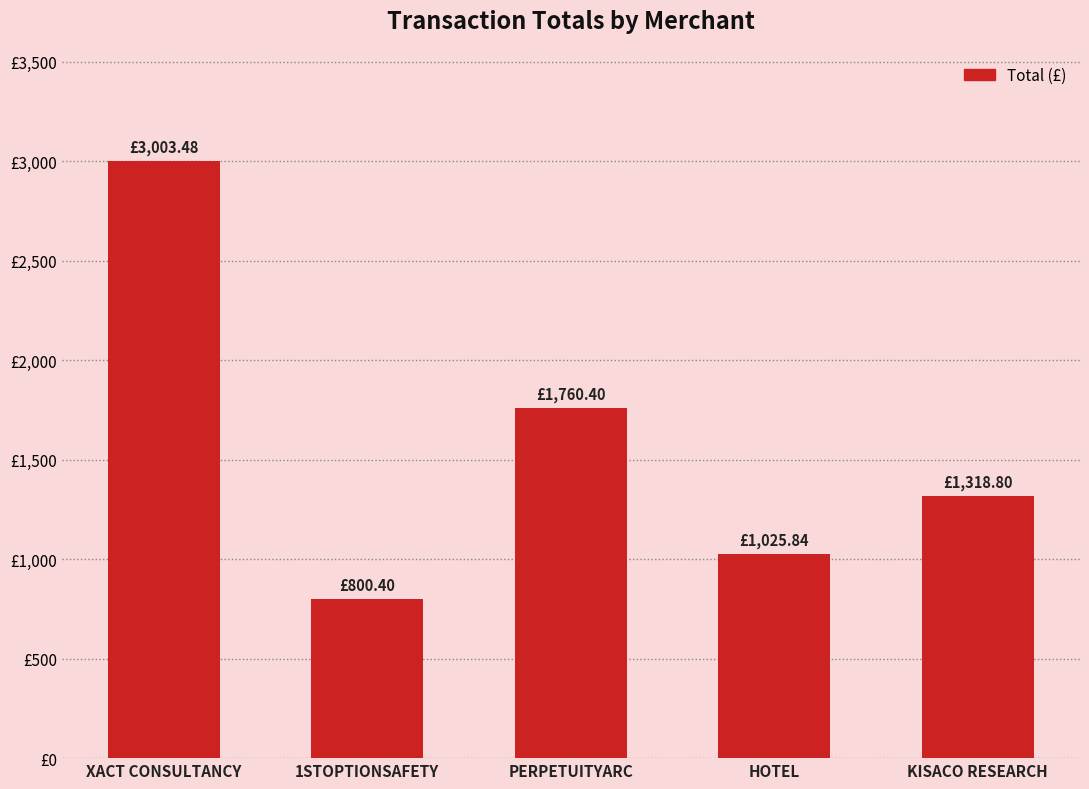

Does the chart contain stacked bars?

No